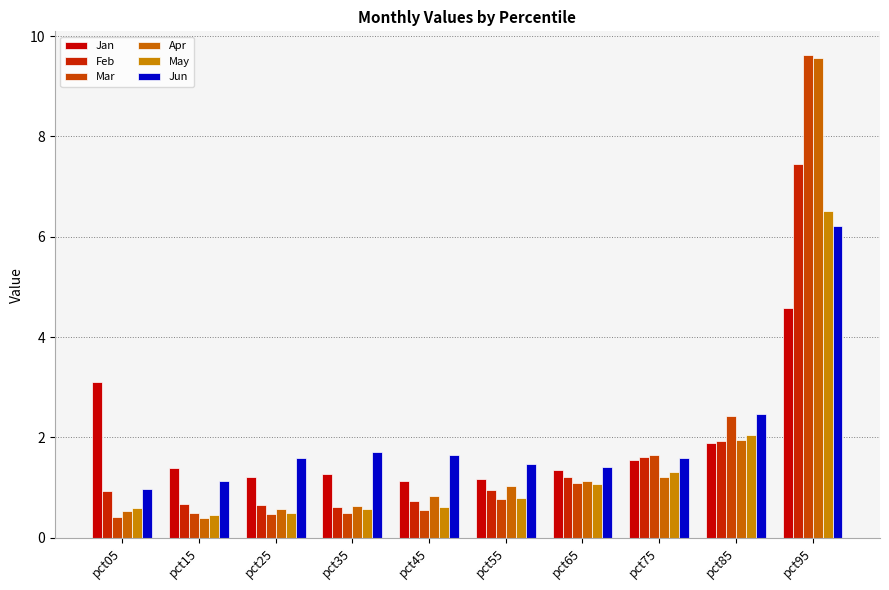

Which series changed the most between pct55 and pct95?

Mar